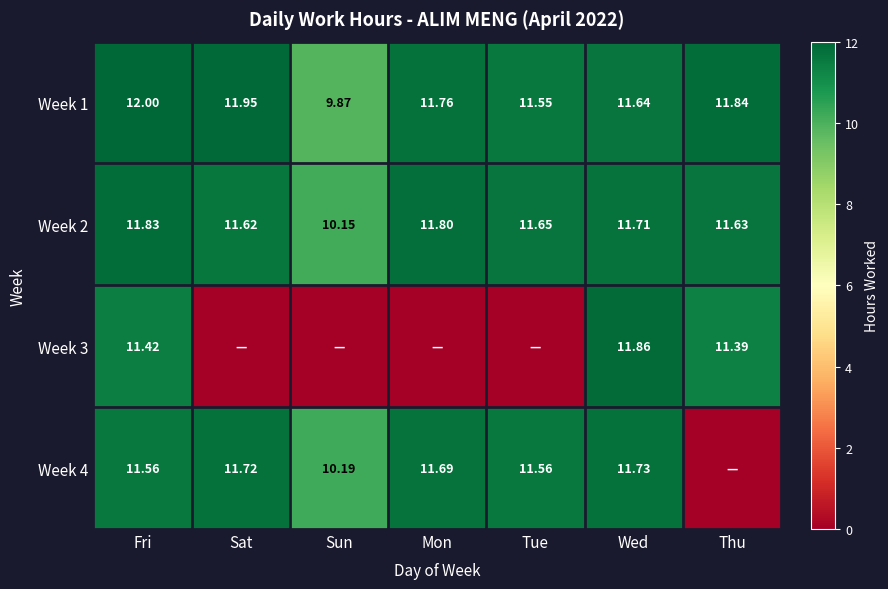

List the labels in order of Week 1 value, largest first.

Fri, Sat, Thu, Mon, Wed, Tue, Sun